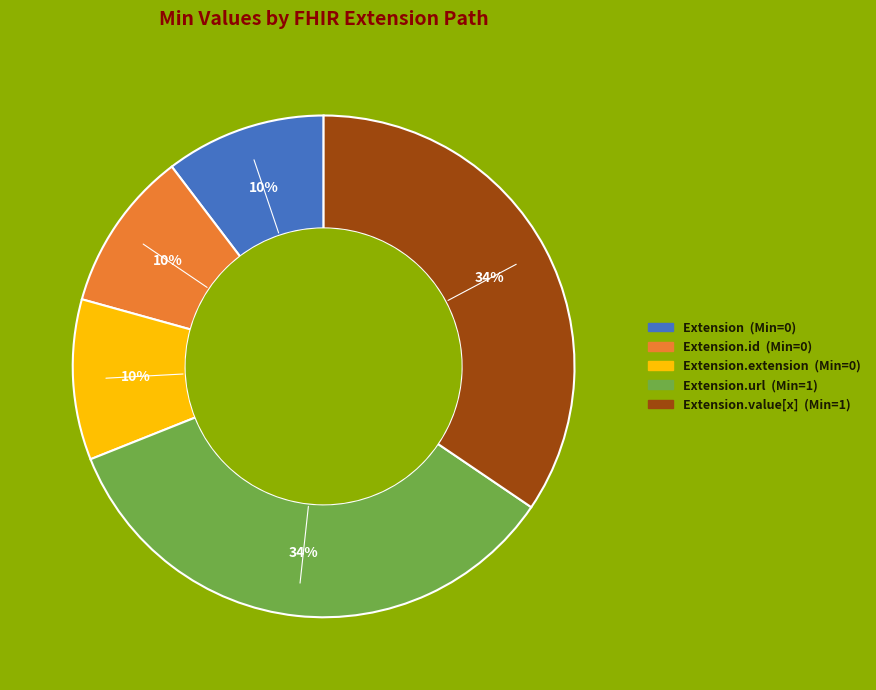

To the nearest percent, what is the average slice percentage?

20%